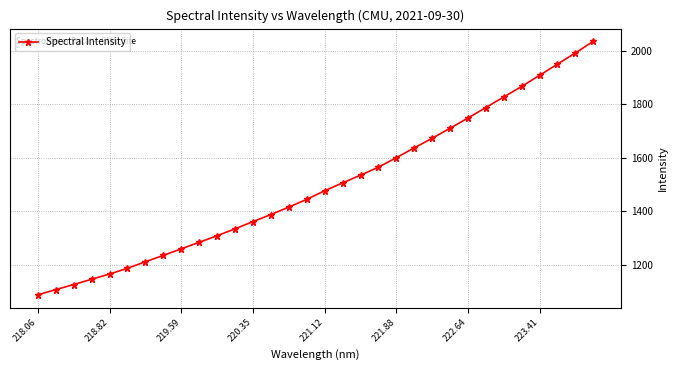

What is the average value?

1496.8